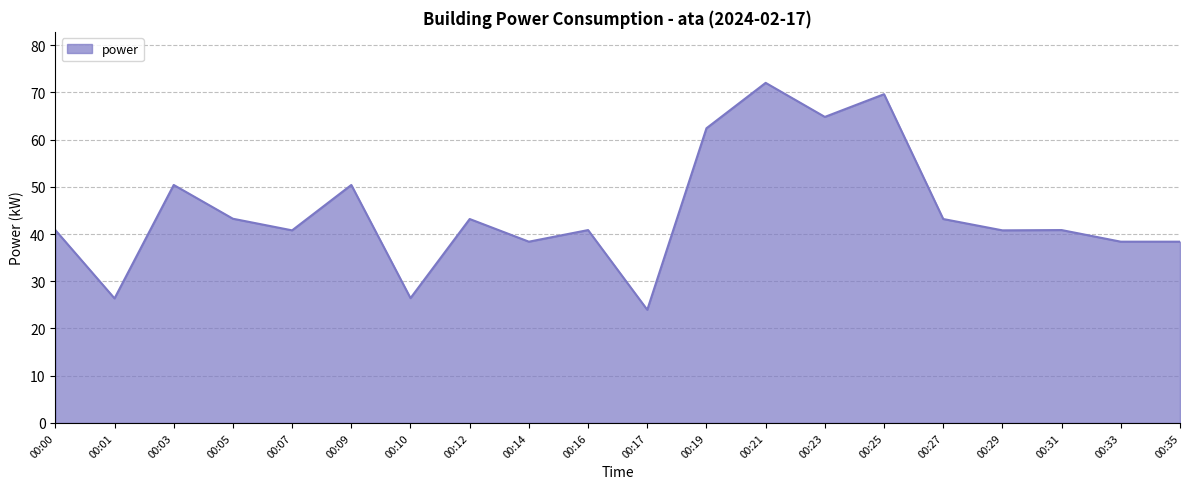

Approximately how many times larger is the value at 00:12 compared to 00:27?

1.0